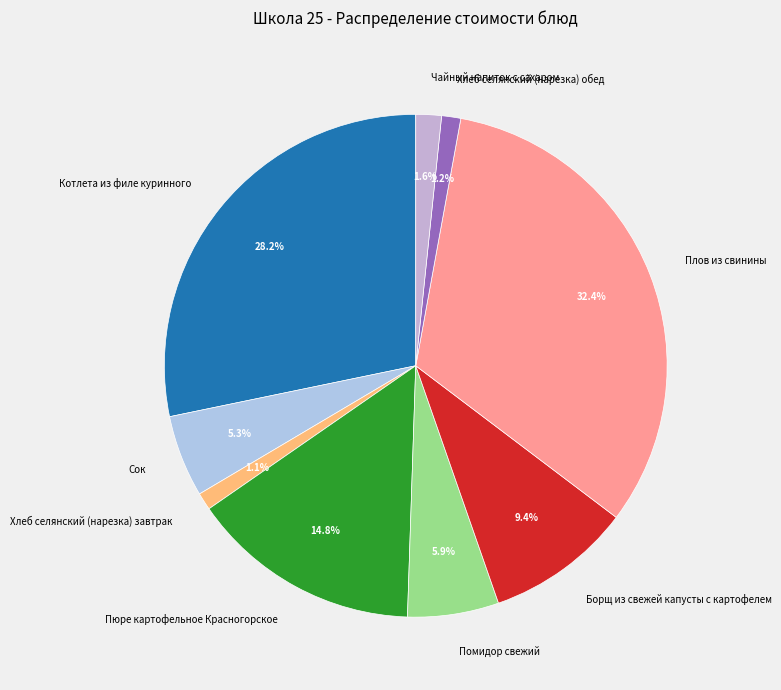

Which has a higher value, Чайный напиток с сахаром or Помидор свежий?

Помидор свежий